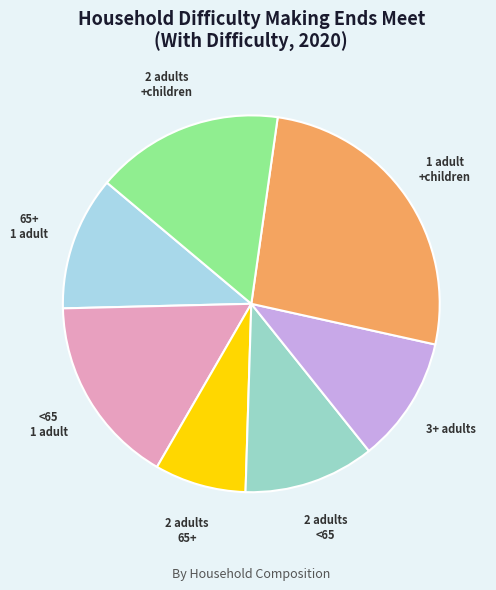

Count the number of slices in the pie.

7